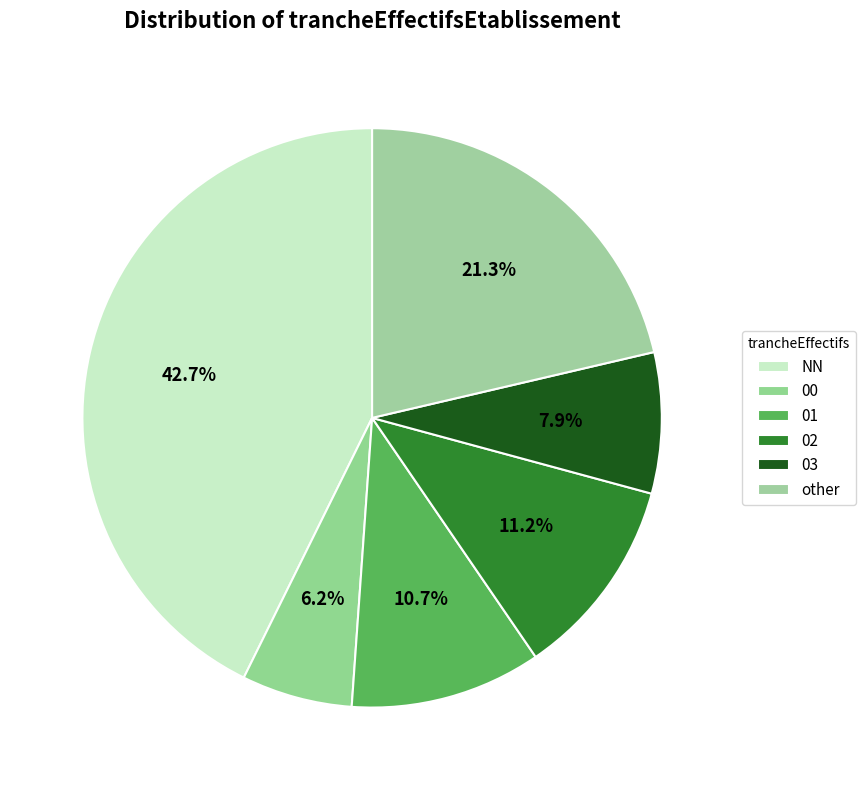

How many segments does this pie chart have?

6